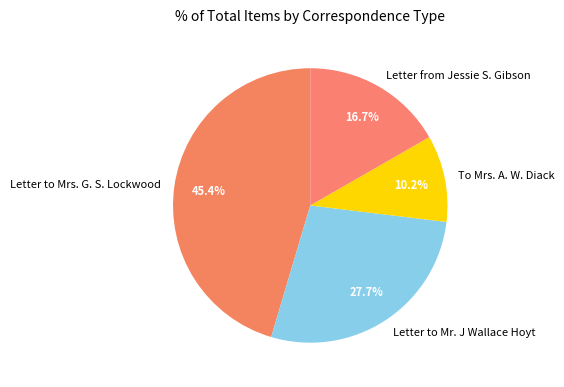

Combined, what portion of the pie is Letter from Jessie S. Gibson and Letter to Mrs. G. S. Lockwood?

62.1%